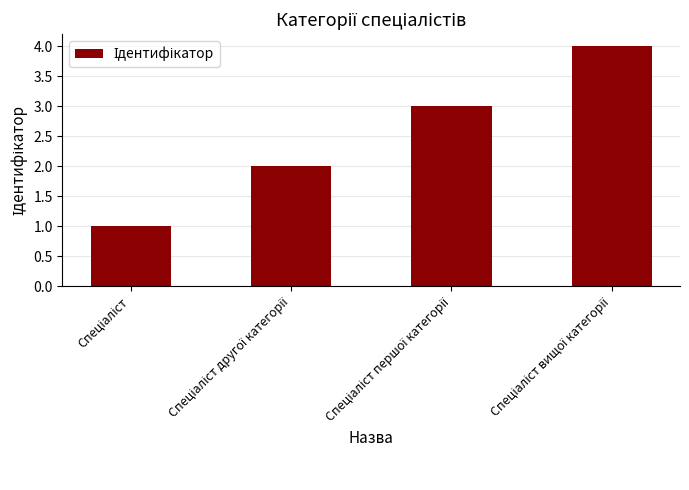

What is the difference between the maximum and minimum values?

3